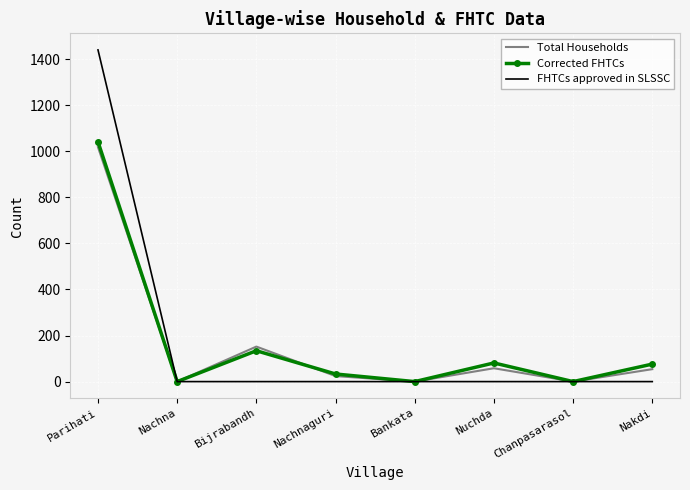

Which category has the highest value across all series?

Parihati